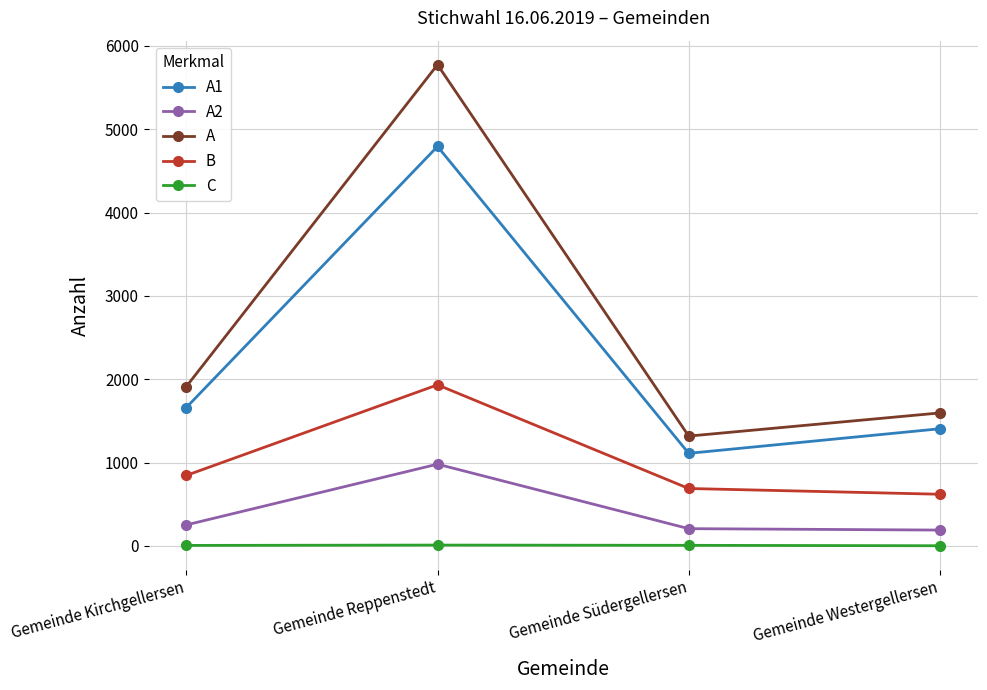

What is the difference between the C values at Gemeinde Reppenstedt and Gemeinde Kirchgellersen?

4